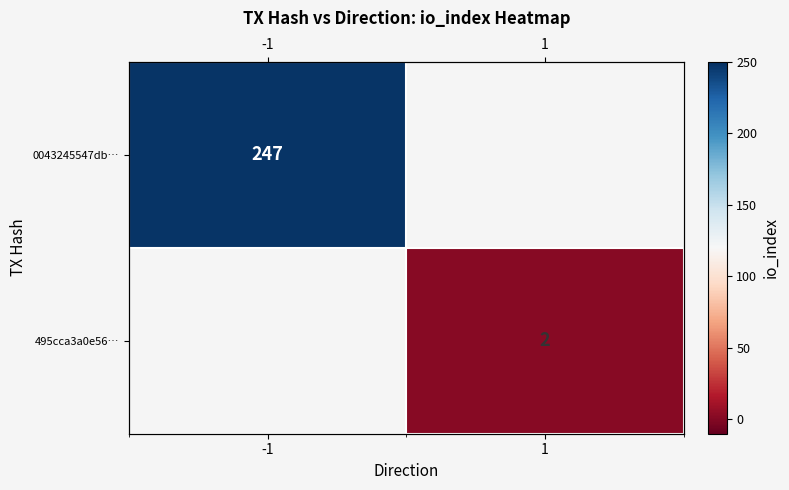

Which has a higher value, 1 or -1?

-1